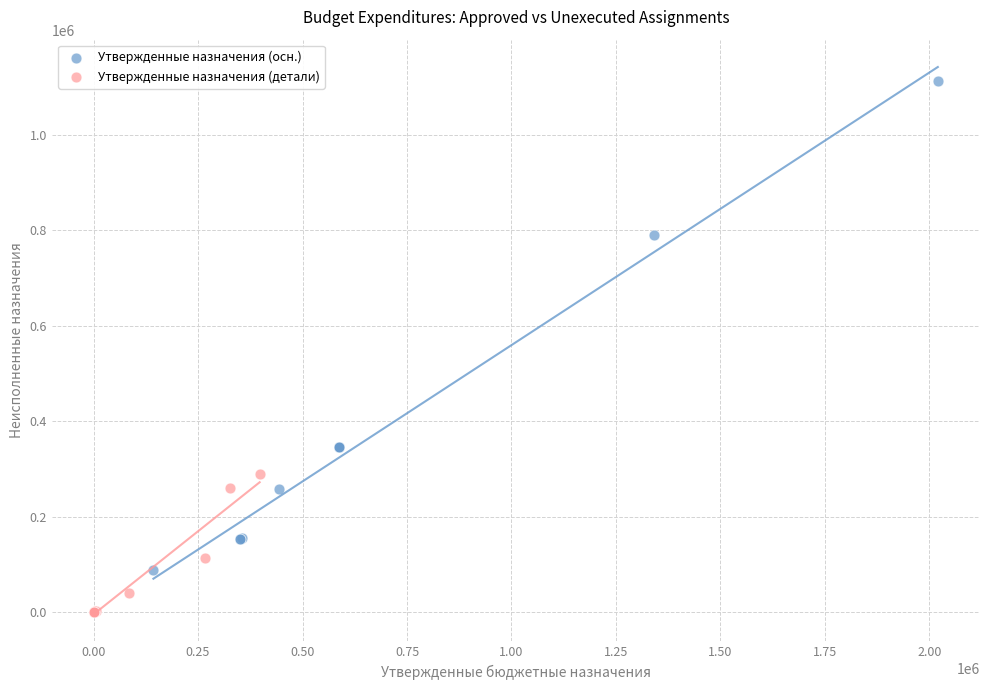

Which series has the largest Y range (max minus min)?

Утвержденные назначения (осн.)